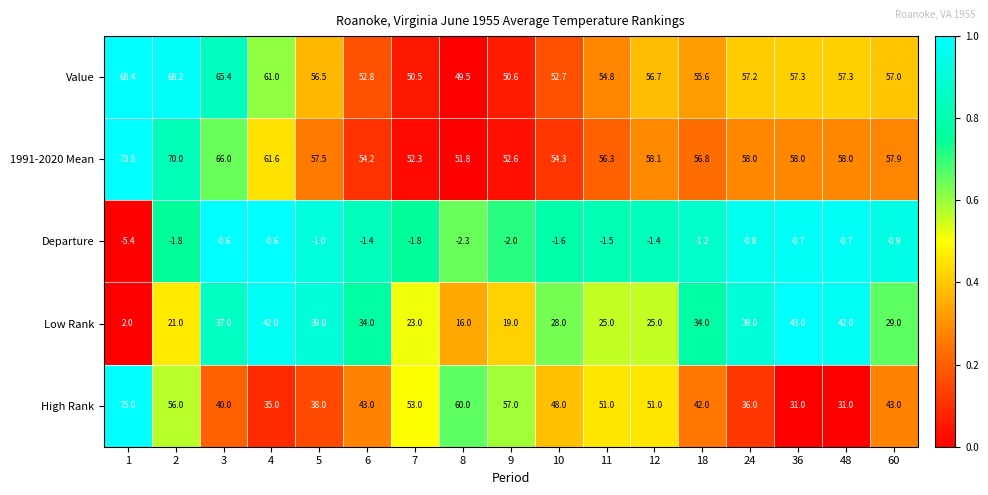

The value of Value at 24 is 92.7. True or false?

False